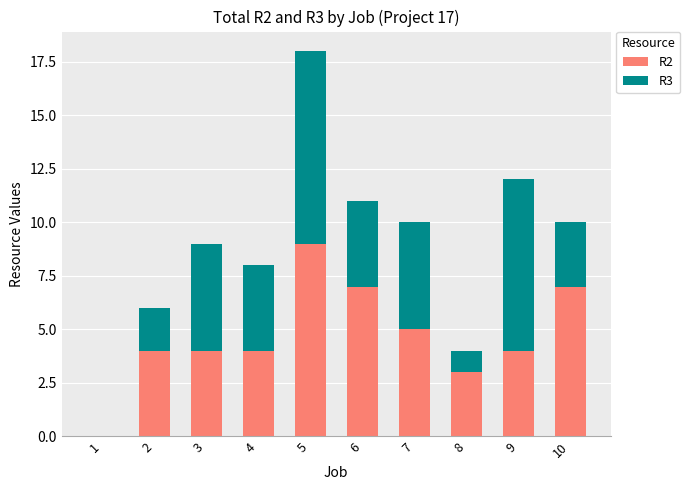

The value of R2 at 9 is 4. True or false?

True